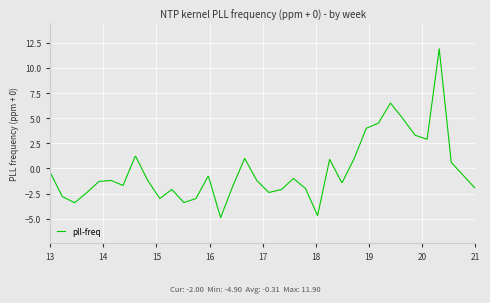

What is the smallest value displayed?

-4.9